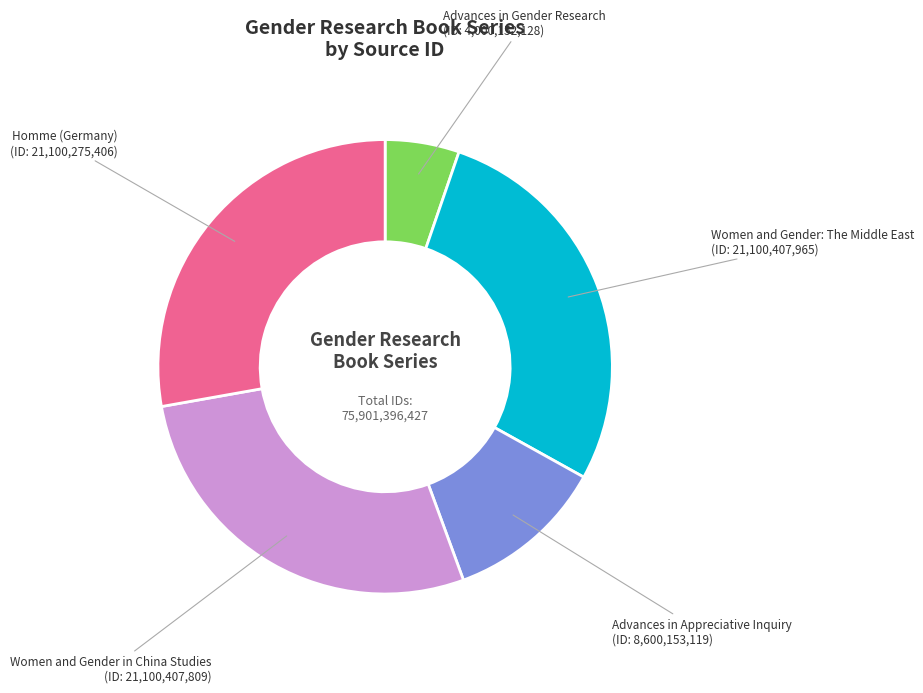

Is there a majority slice in this chart?

No